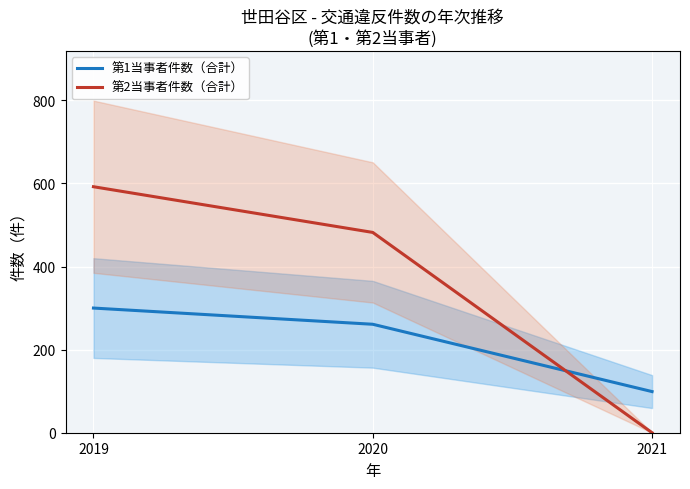

At which label does 第2当事者件数（合計） first exceed 482?

2019